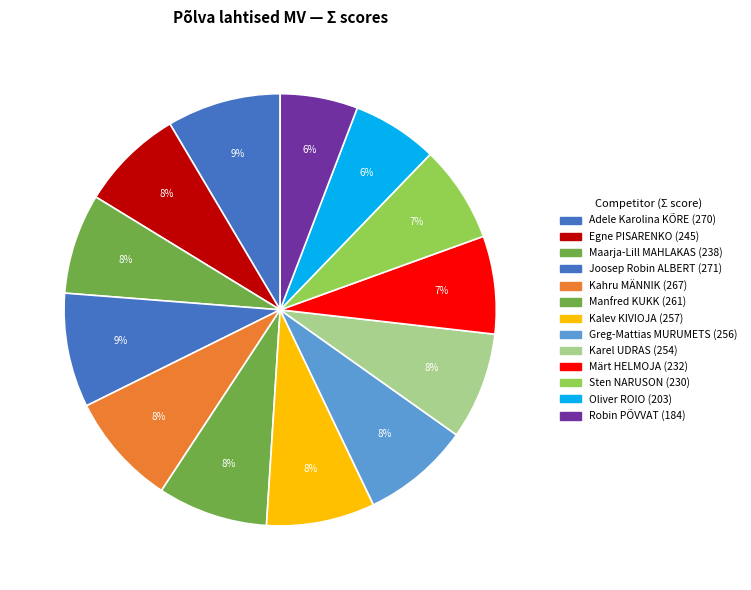

Count the number of slices in the pie.

13